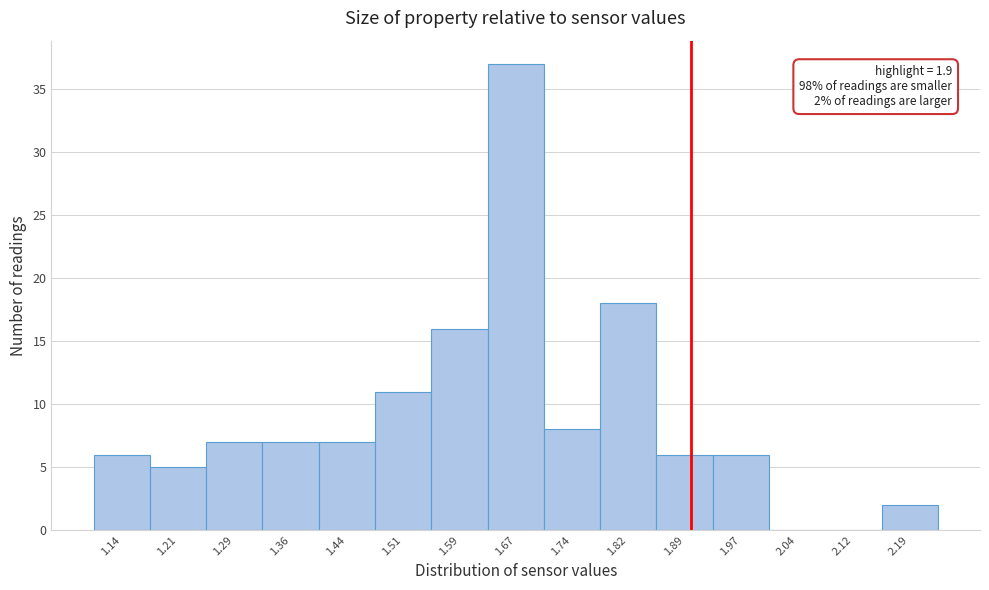

Over which range of the x-axis is the bar tallest?

1.63 to 1.70